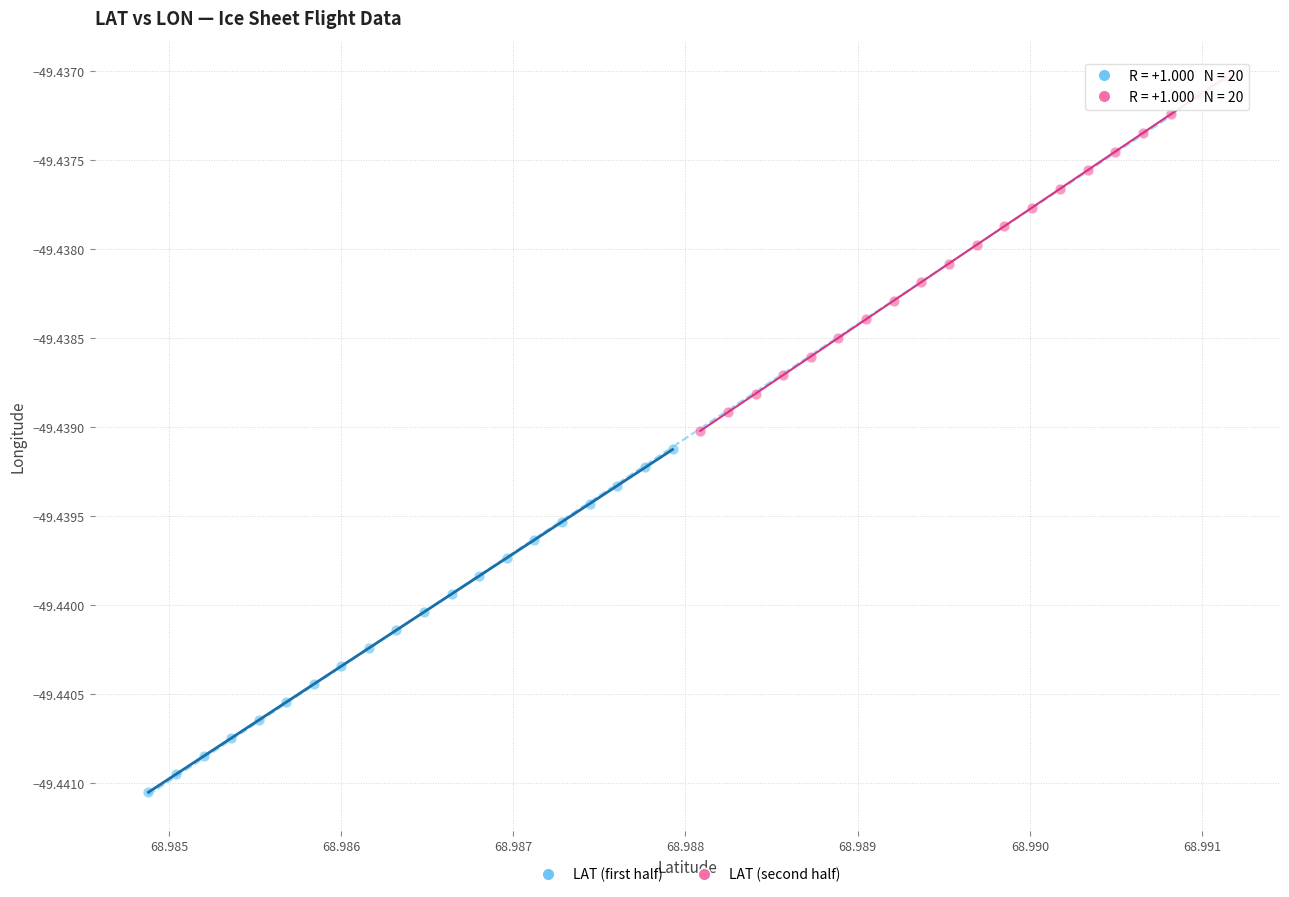

What are all the series names shown in the legend?

LAT (first half), LAT (second half)